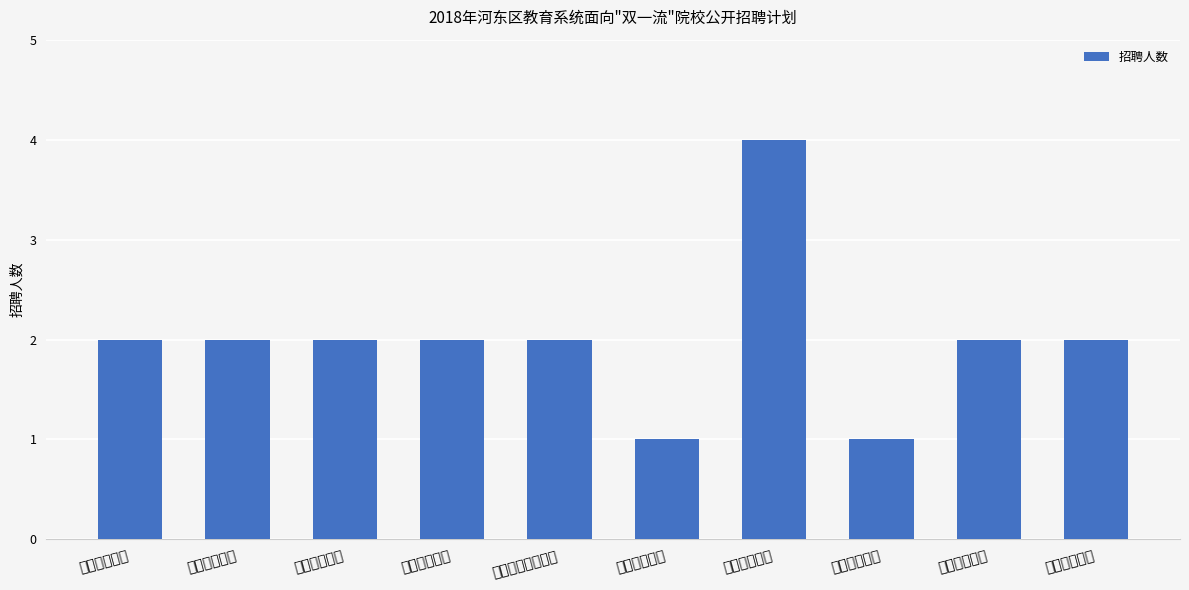

What is the label of the 1st bar from the left?

中学语文教师